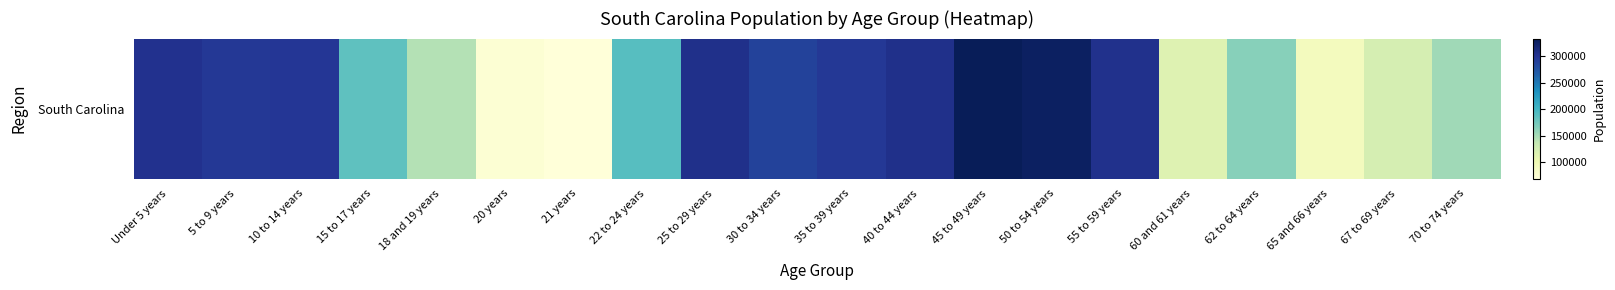

Rank the categories by value from highest to lowest.

45 to 49 years, 50 to 54 years, 40 to 44 years, 25 to 29 years, 55 to 59 years, Under 5 years, 10 to 14 years, 35 to 39 years, 5 to 9 years, 30 to 34 years, 22 to 24 years, 15 to 17 years, 62 to 64 years, 70 to 74 years, 18 and 19 years, 67 to 69 years, 60 and 61 years, 65 and 66 years, 20 years, 21 years